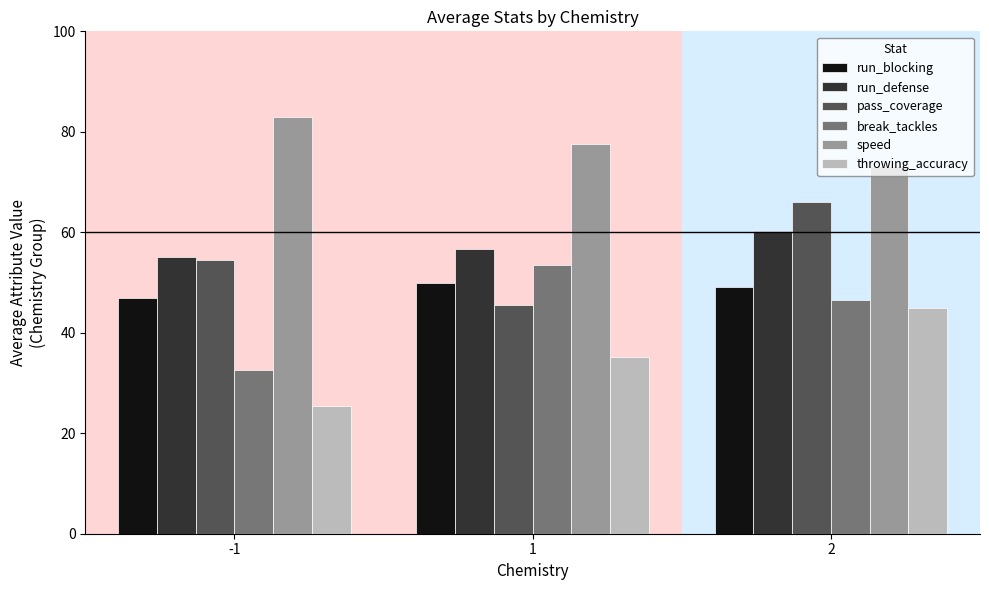

Is it true that speed equals 138.5 at 1?

False